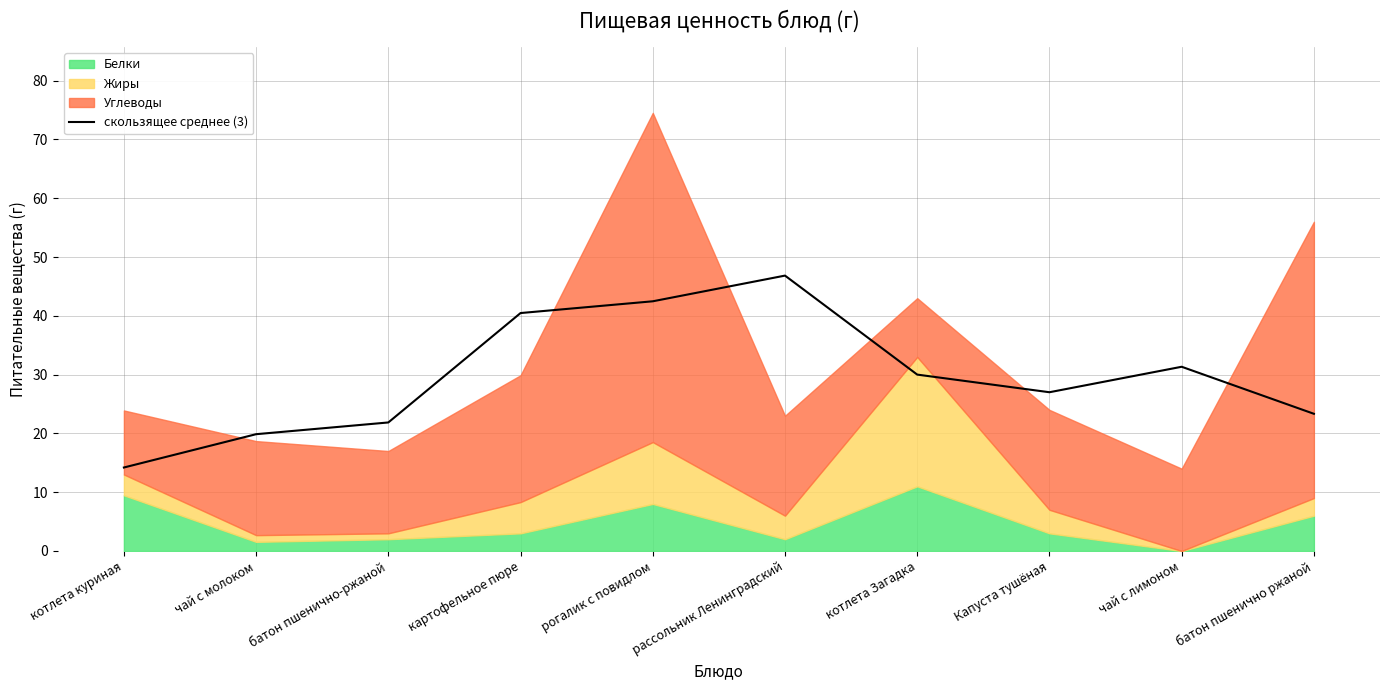

Which category has the lowest value in the скользящее среднее (3) series?

котлета куриная